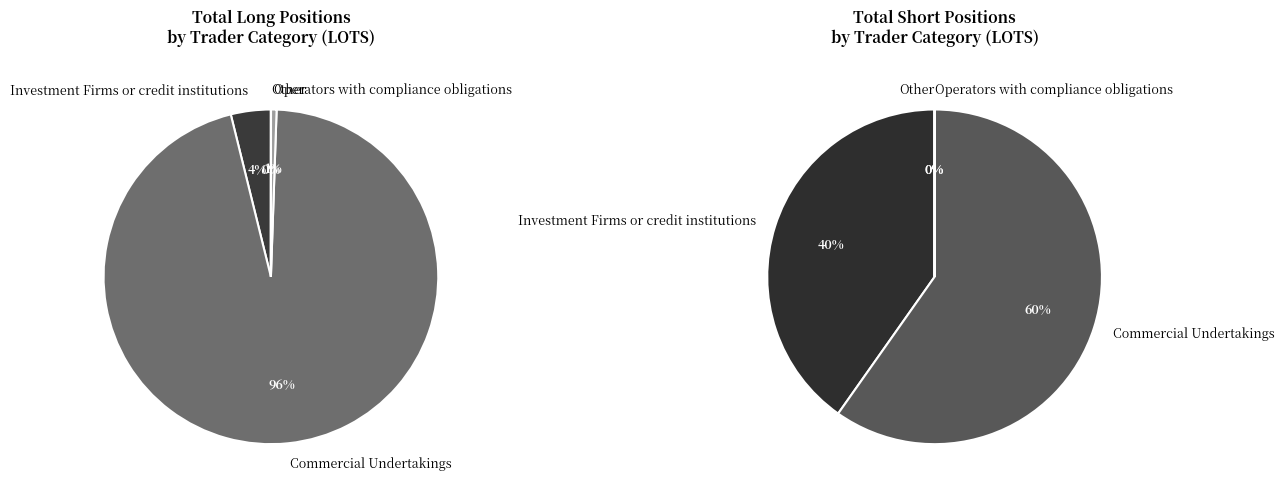

To the nearest percent, what is the average slice percentage?

25%